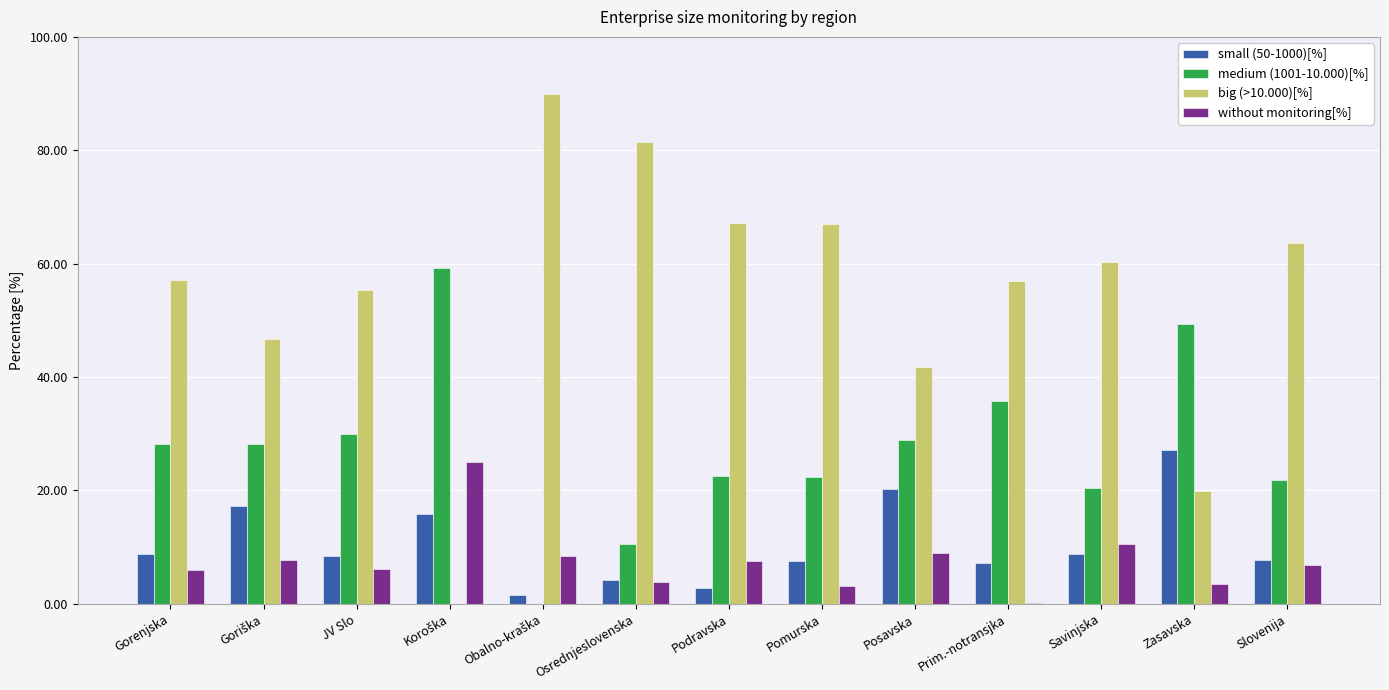

What is the maximum value for without monitoring[%]?

25.0